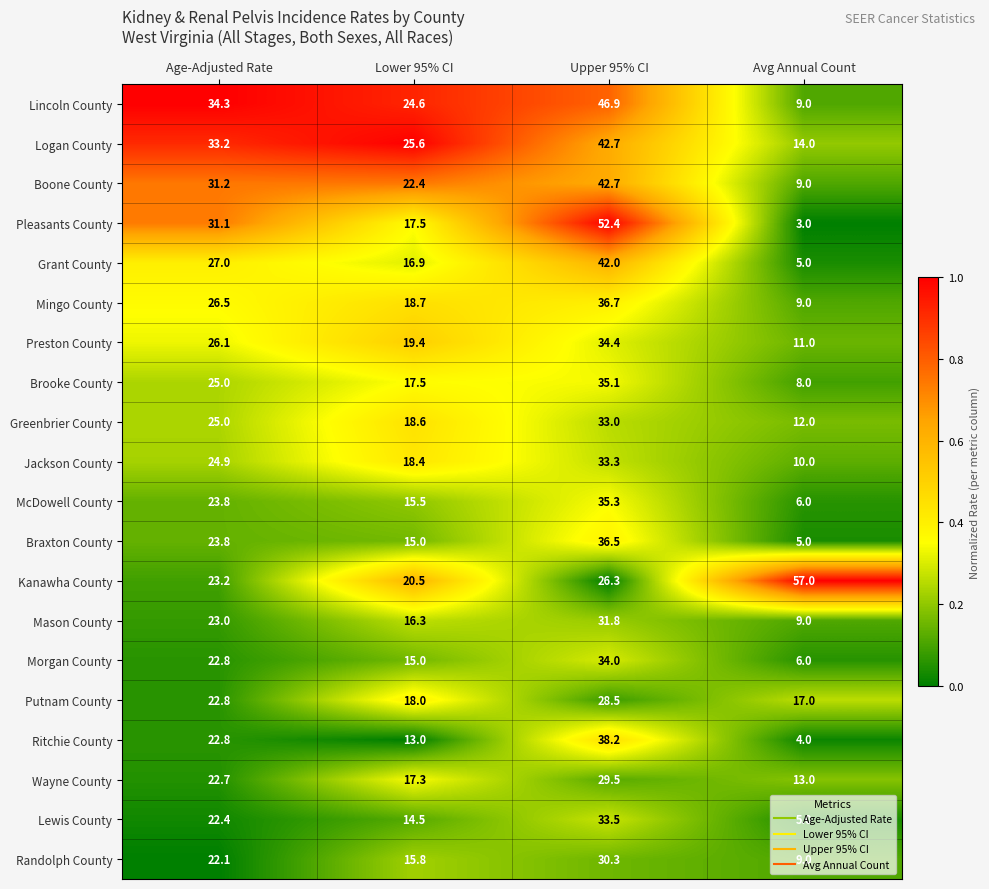

Between Age-Adjusted Rate and Lower 95% CI, which series saw the biggest shift?

Pleasants County